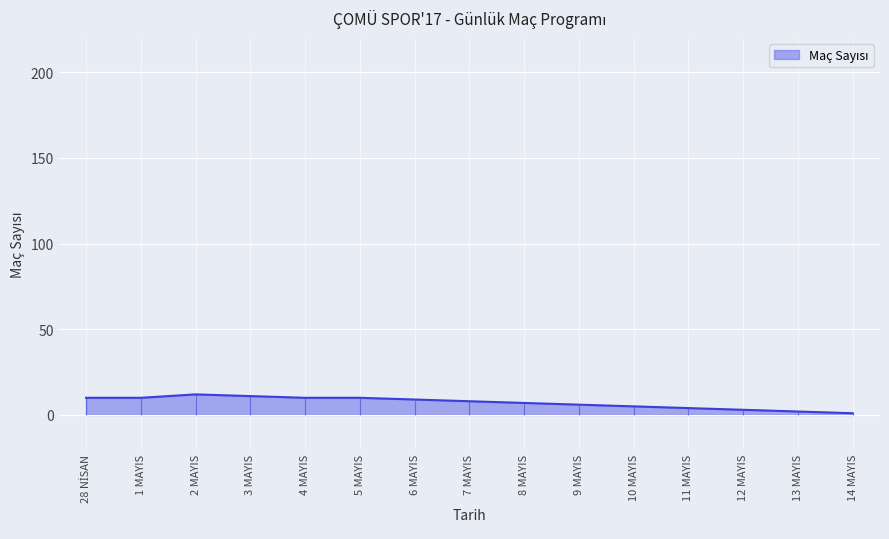

At which label does the data first exceed 8?

28 NİSAN